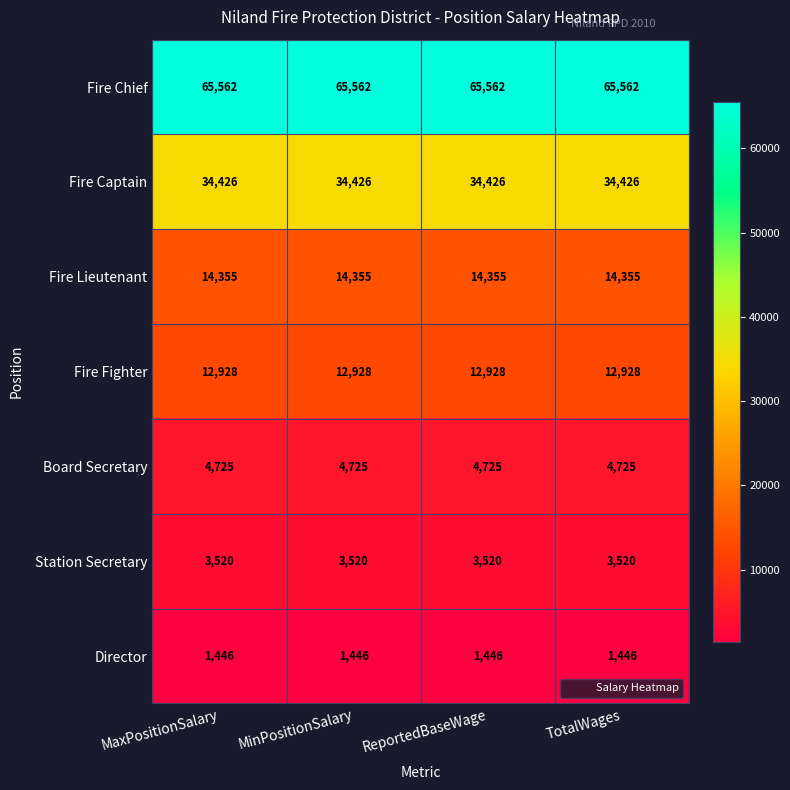

The value of Station Secretary at TotalWages is 3520. True or false?

True